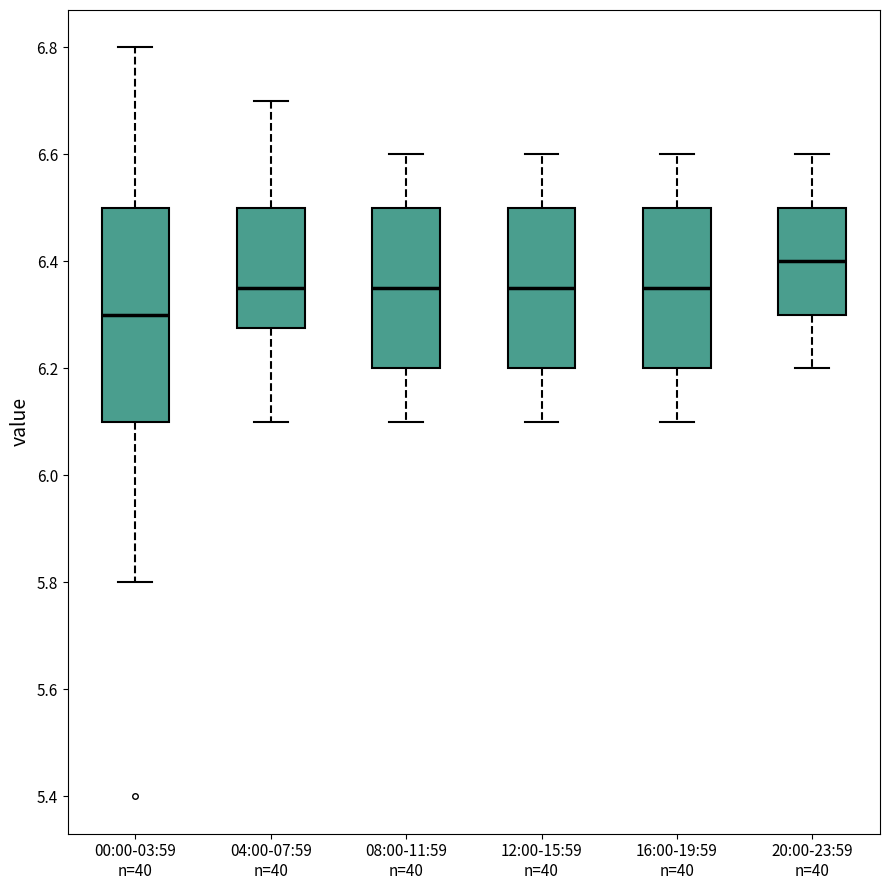

Reading left to right, transcribe this box plot: for each box, give where its median line is, the range the box spans, and where its two whiskers end, as read against the y-axis. The values are not printed on the chart, so give them approximately, as read against the axis.

00:00-03:59 n=40: median 6.30, box 6.10 to 6.50, whiskers 5.80 to 6.80
04:00-07:59 n=40: median 6.36, box 6.28 to 6.50, whiskers 6.10 to 6.70
08:00-11:59 n=40: median 6.36, box 6.20 to 6.50, whiskers 6.10 to 6.60
12:00-15:59 n=40: median 6.36, box 6.20 to 6.50, whiskers 6.10 to 6.60
16:00-19:59 n=40: median 6.36, box 6.20 to 6.50, whiskers 6.10 to 6.60
20:00-23:59 n=40: median 6.40, box 6.30 to 6.50, whiskers 6.20 to 6.60